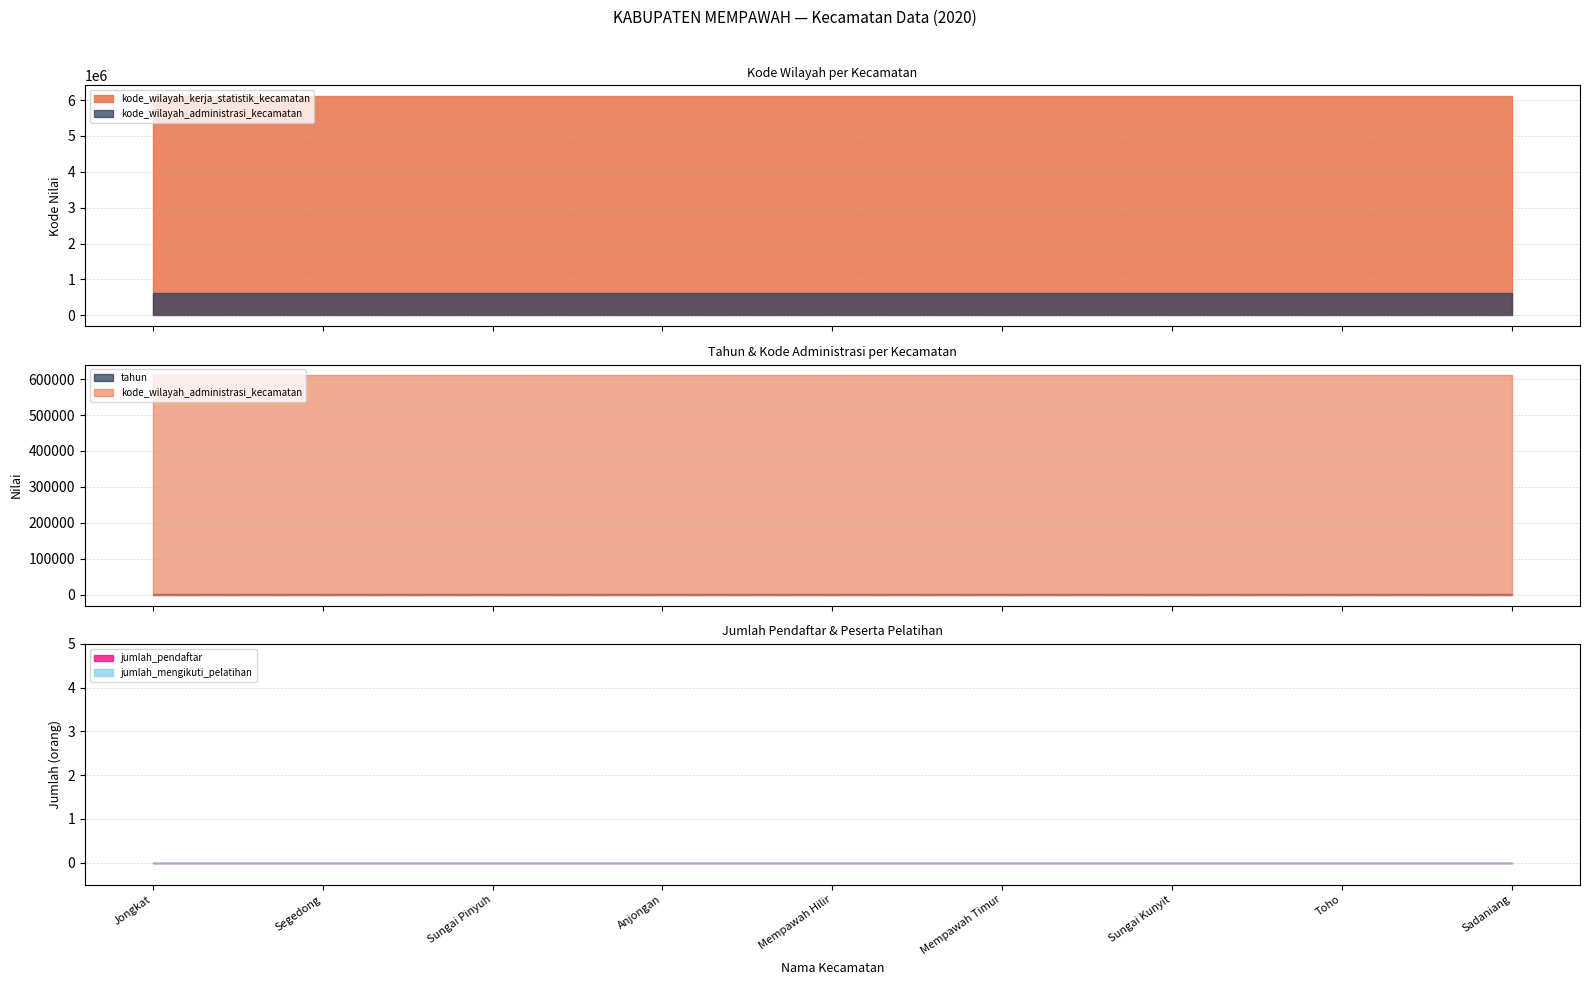

The kode_wilayah_kerja_statistik_kecamatan series shows 6104081 at Segedong. True or false?

True